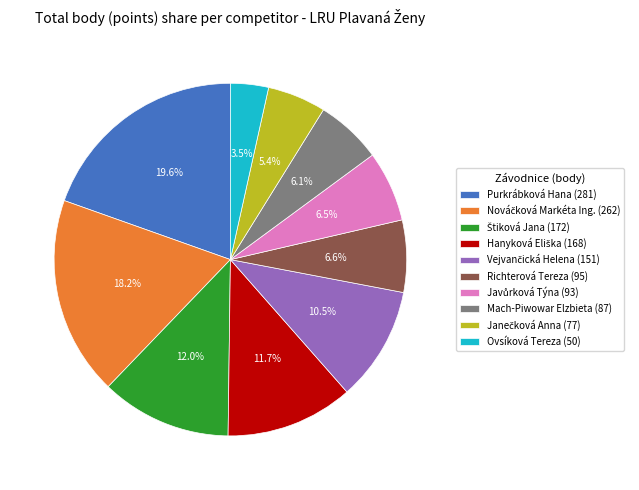

How many segments does this pie chart have?

10